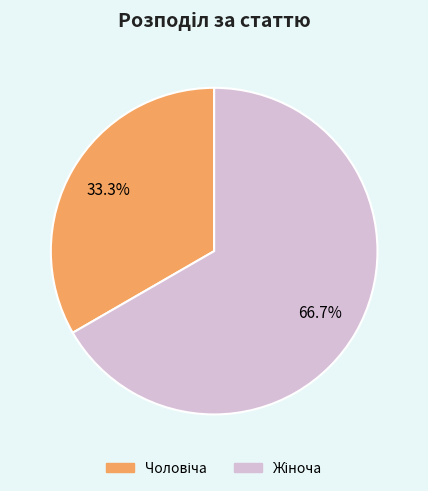

Count the number of slices in the pie.

2